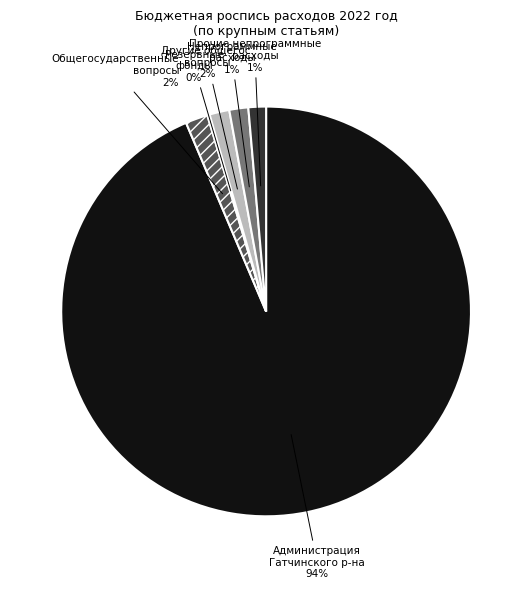

Which category has the biggest portion of the pie?

Администрация Гатчинского р-на